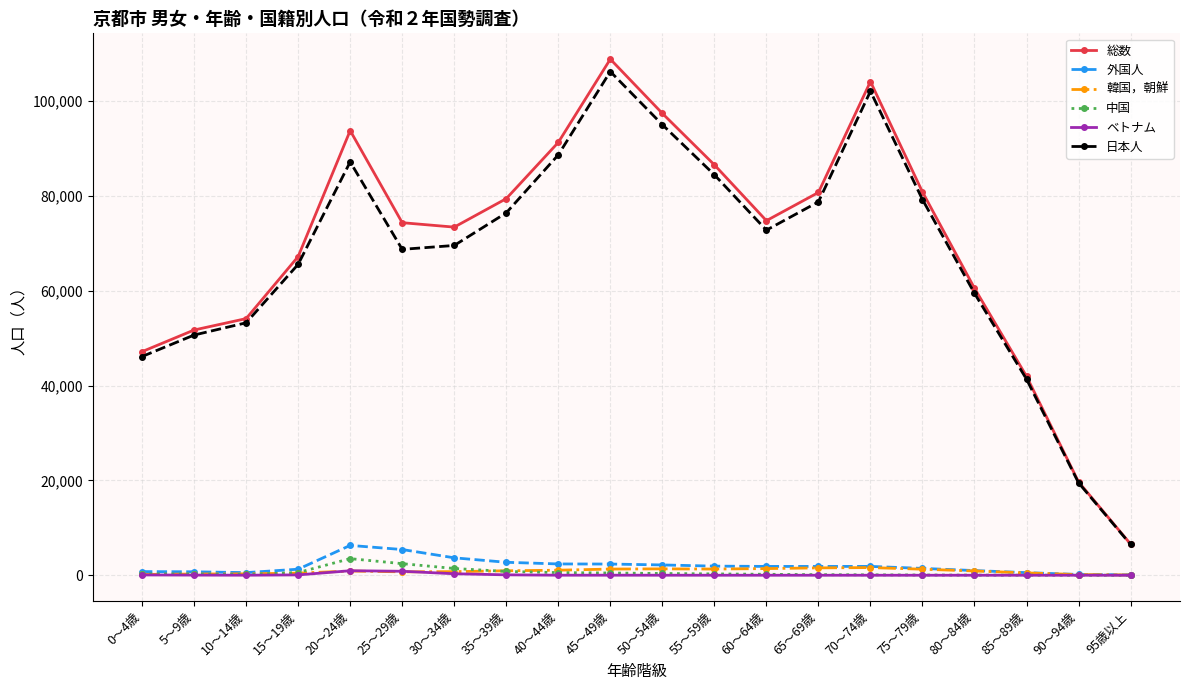

What is the highest value of the 総数 series?

108846